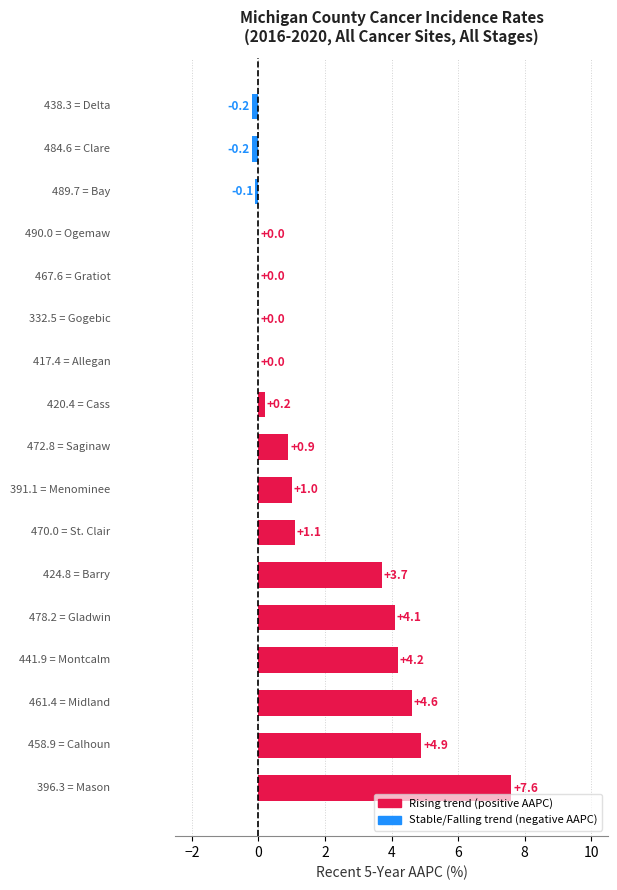

What is the greatest value displayed?

7.6